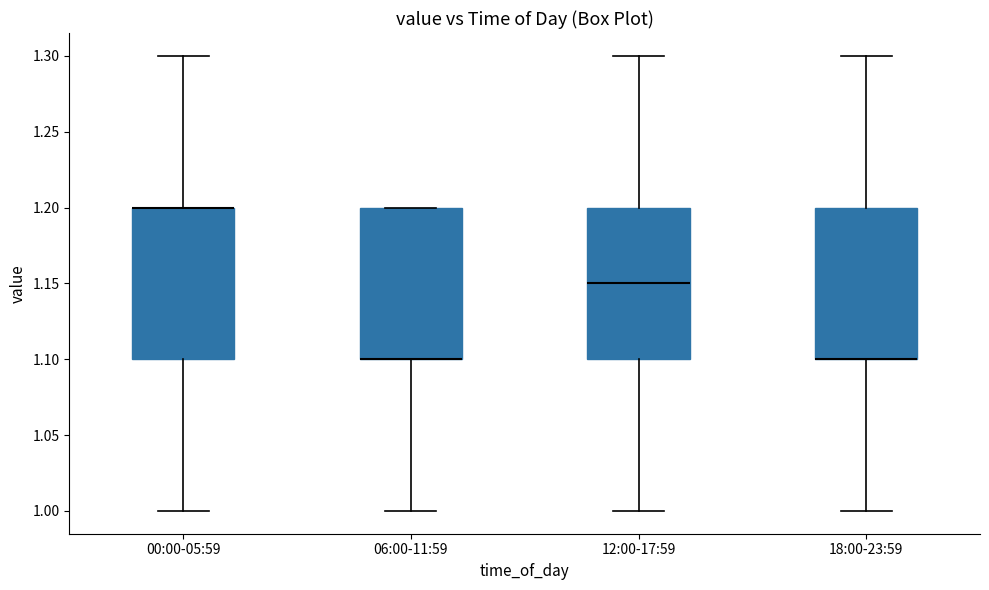

Reading left to right, transcribe this box plot: for each box, give where its median line is, the range the box spans, and where its two whiskers end, as read against the y-axis. The values are not printed on the chart, so give them approximately, as read against the axis.

00:00-05:59: median 1.20 (drawn on the box's upper edge), box 1.10 to 1.20, whiskers 1.00 to 1.30
06:00-11:59: median 1.10 (drawn on the box's lower edge), box 1.10 to 1.20, whiskers 1.00 to 1.20
12:00-17:59: median 1.15, box 1.10 to 1.20, whiskers 1.00 to 1.30
18:00-23:59: median 1.10 (drawn on the box's lower edge), box 1.10 to 1.20, whiskers 1.00 to 1.30